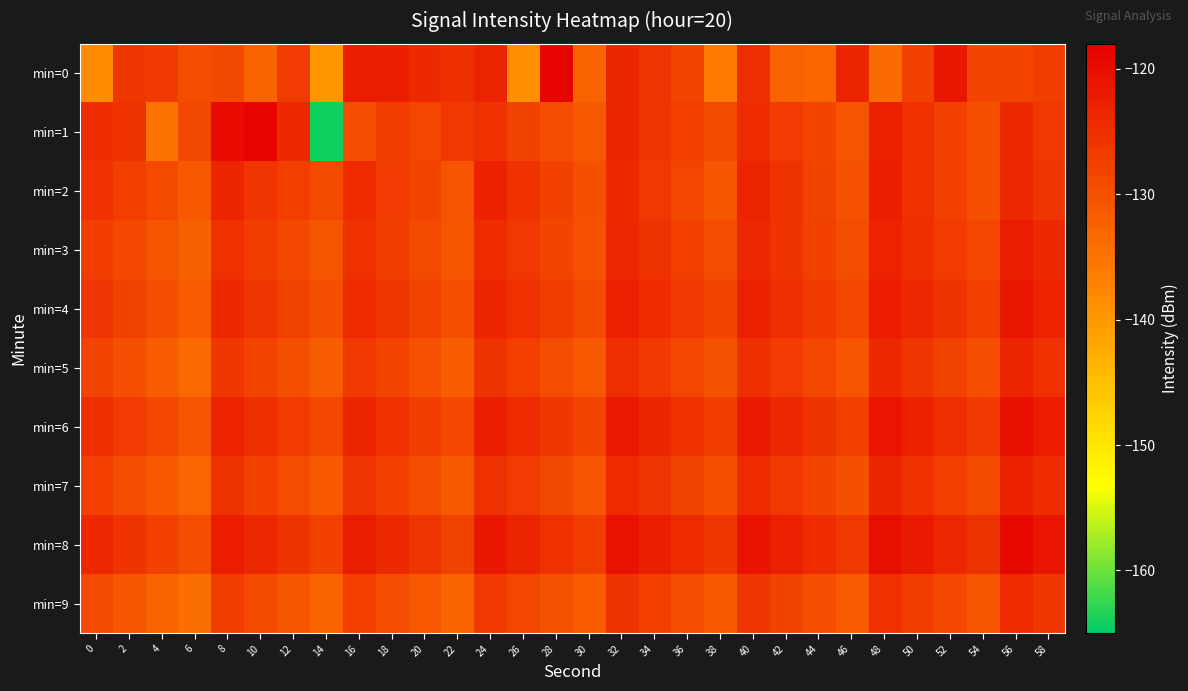

Which has a higher value, 14 or 20?

20